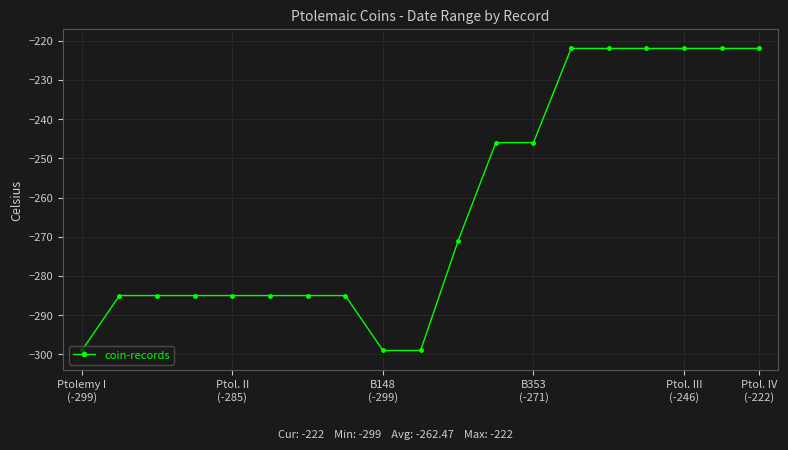

Does the chart have visible grid lines?

Yes